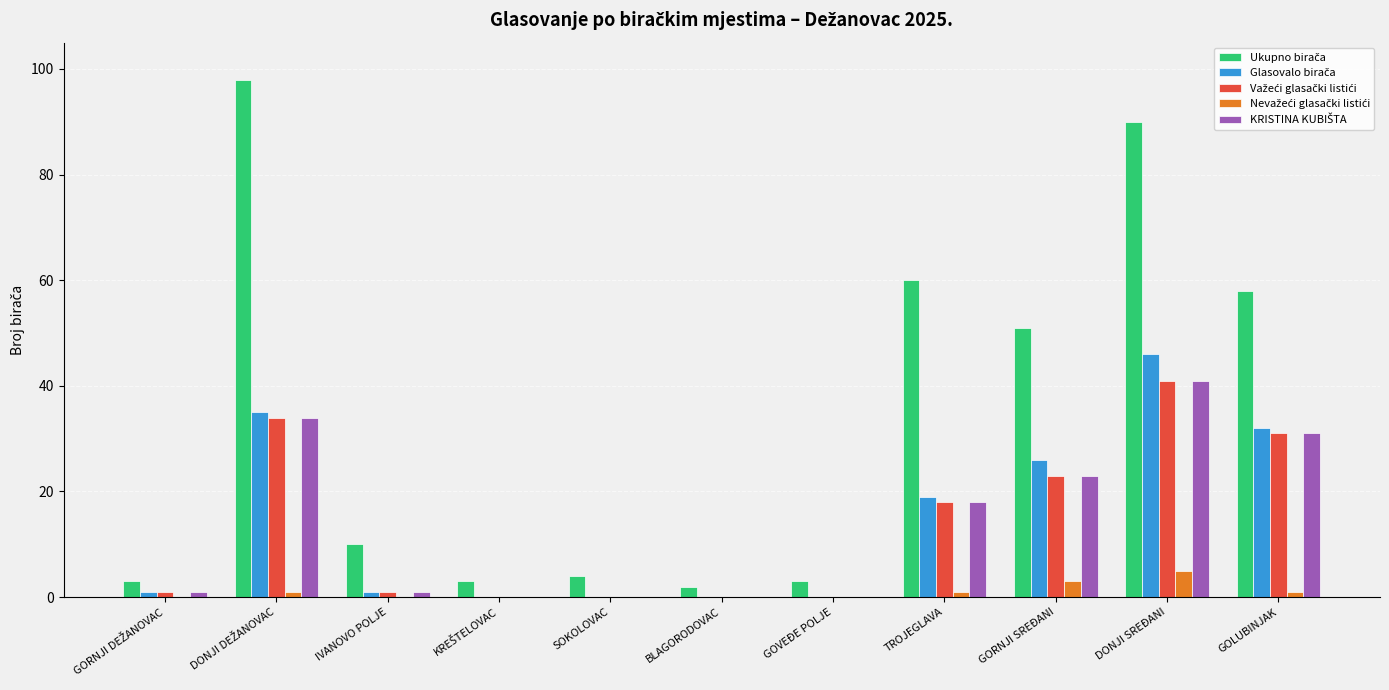

At which category is the sum across all series the highest?

DONJI SREĐANI